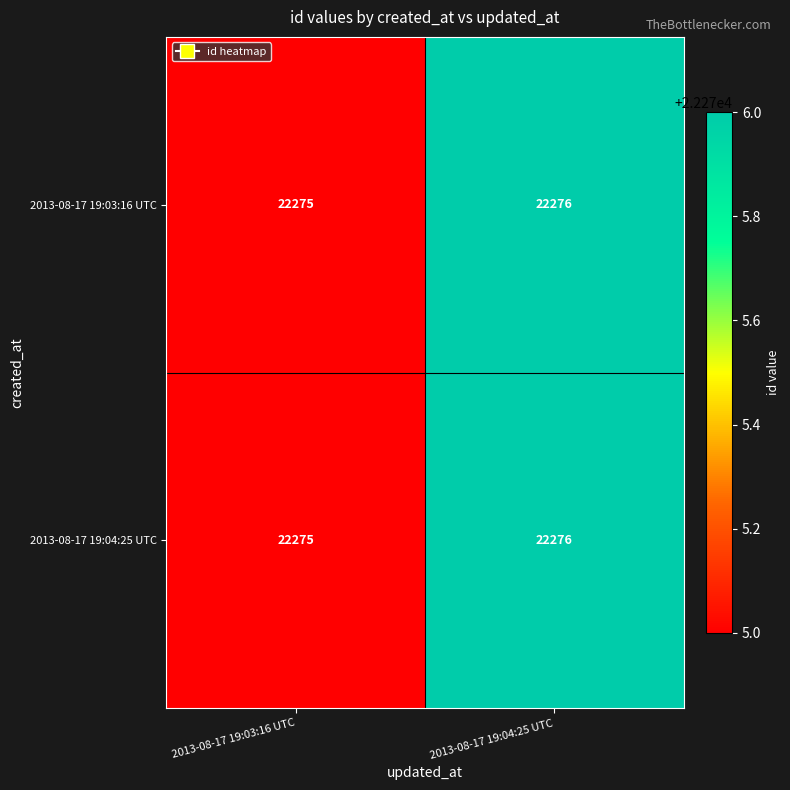

What is the sum of the 2013-08-17 19:04:25 UTC values at 2013-08-17 19:04:25 UTC and 2013-08-17 19:03:16 UTC?

44551